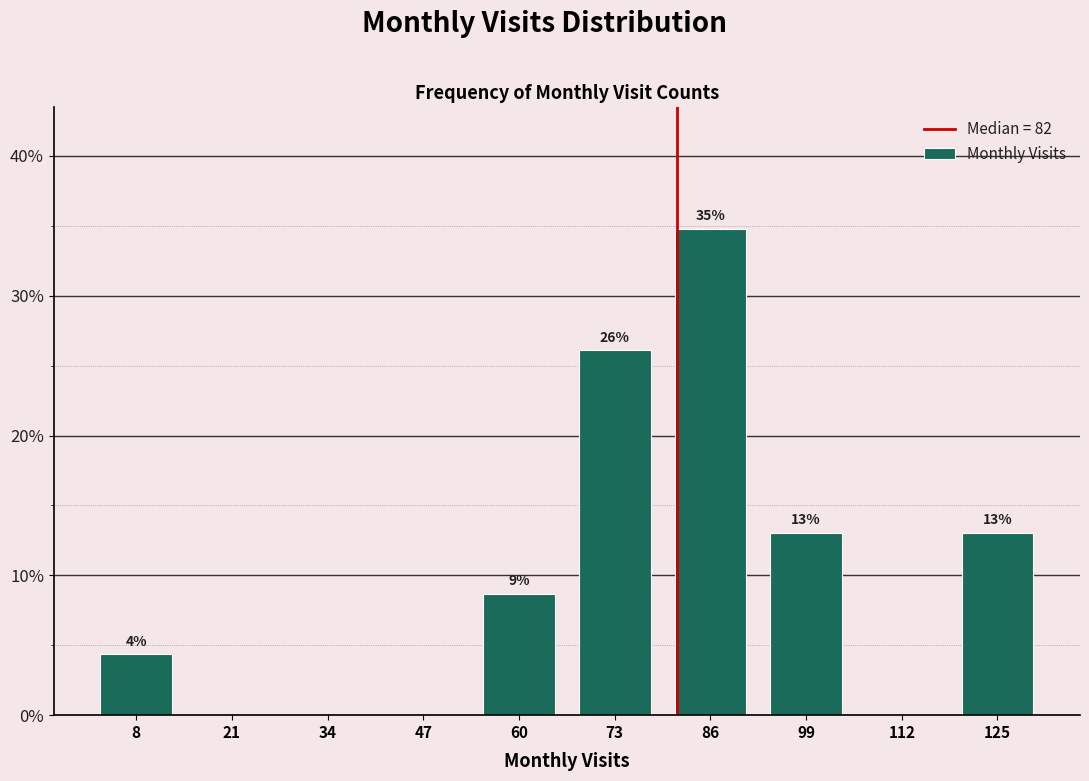

Over which range of the x-axis is the bar tallest?

80 to 93